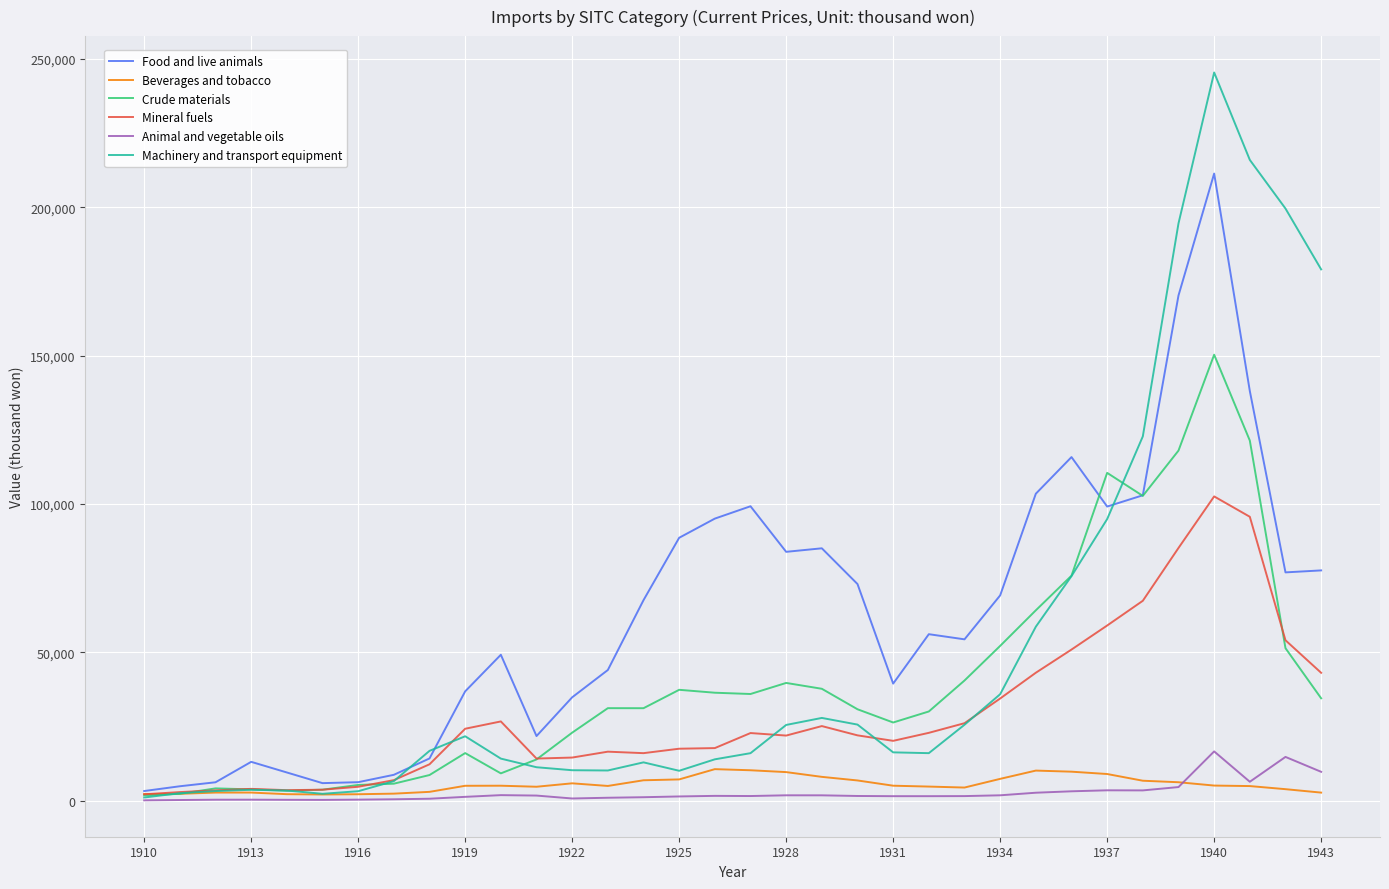

Does the chart have visible grid lines?

Yes